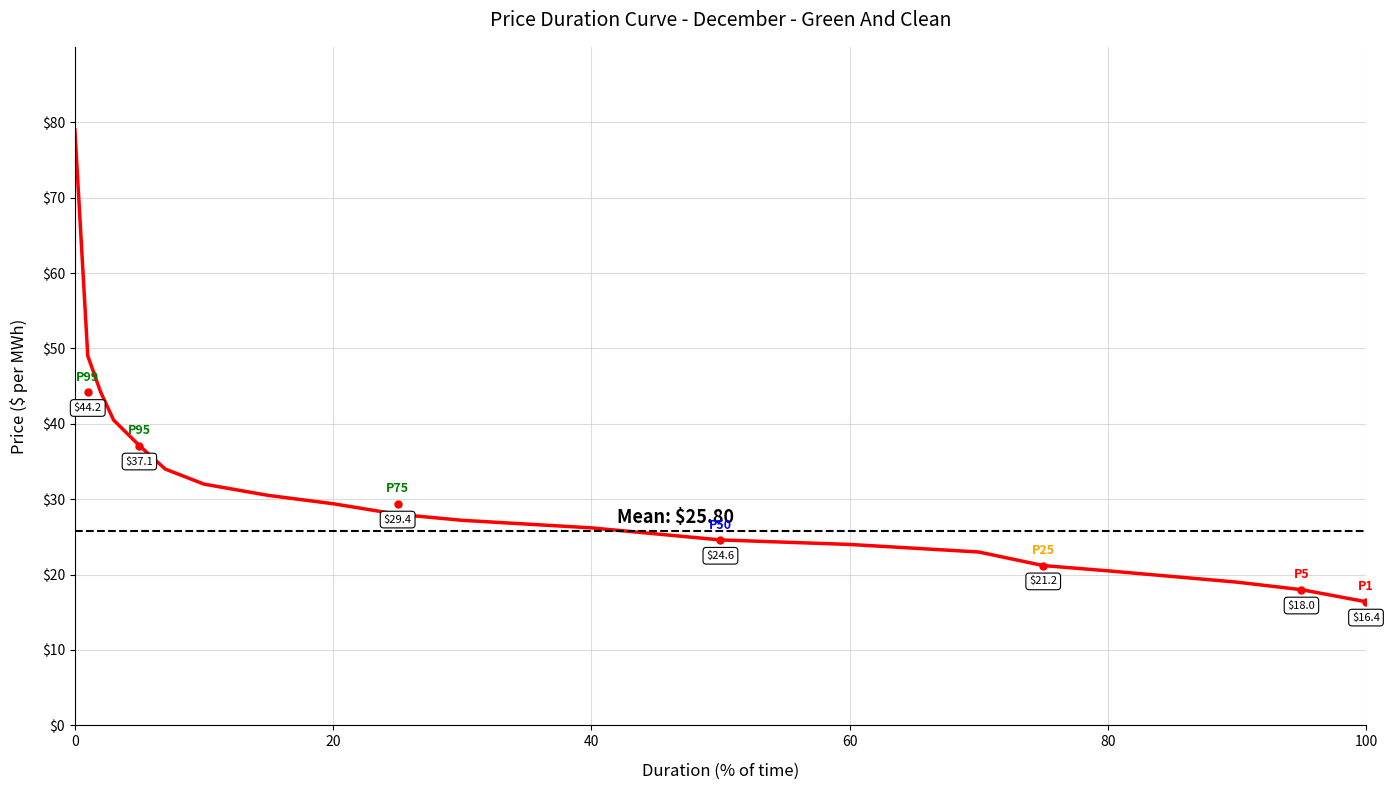

What is the greatest value displayed?

79.0